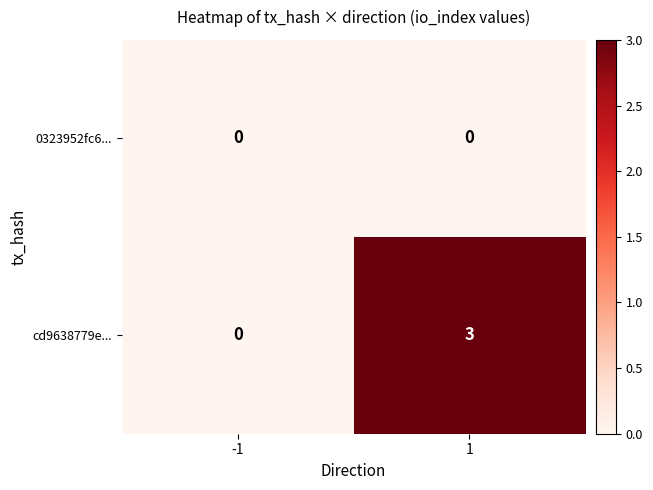

Which series has the largest total across all categories?

cd9638779e...